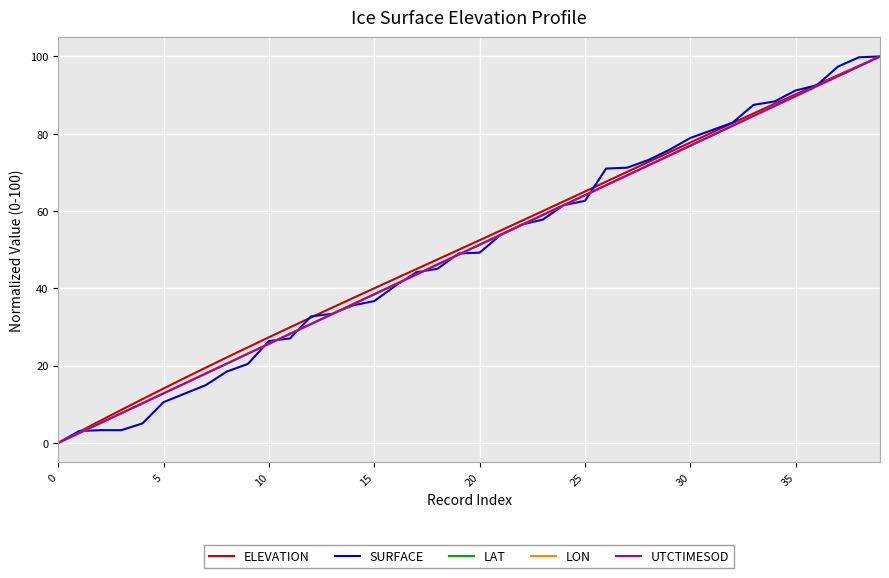

True or false: LON has a value of 89.7 at 35.

True